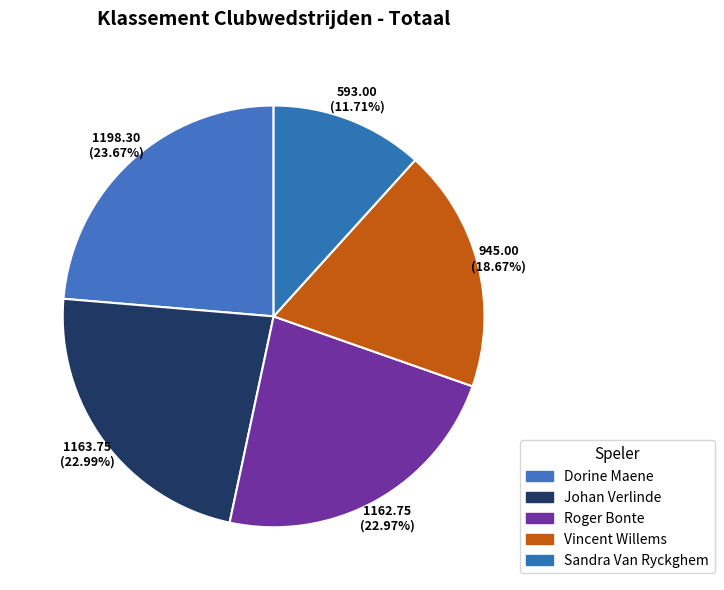

How much of the chart is everything except Vincent Willems?

81.3%